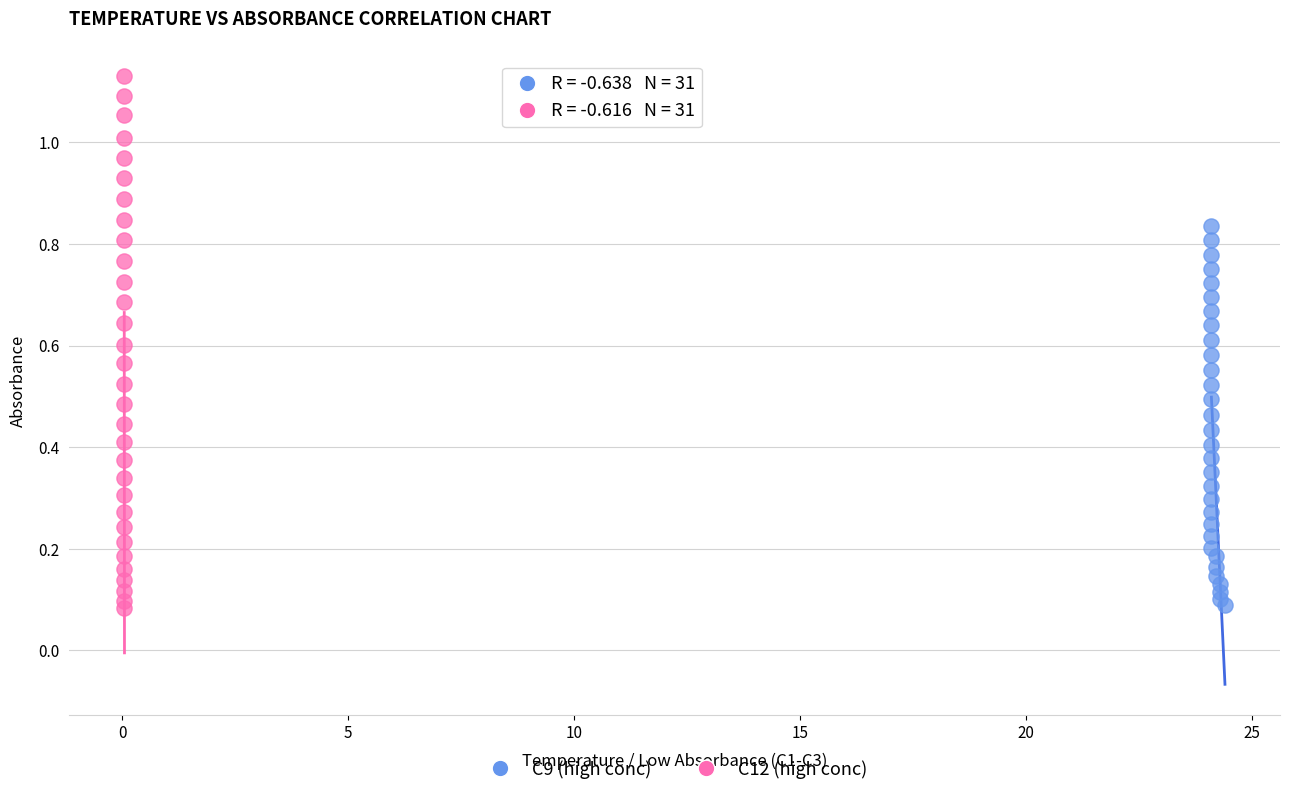

Which series contains the highest Y value?

C12 (high conc)